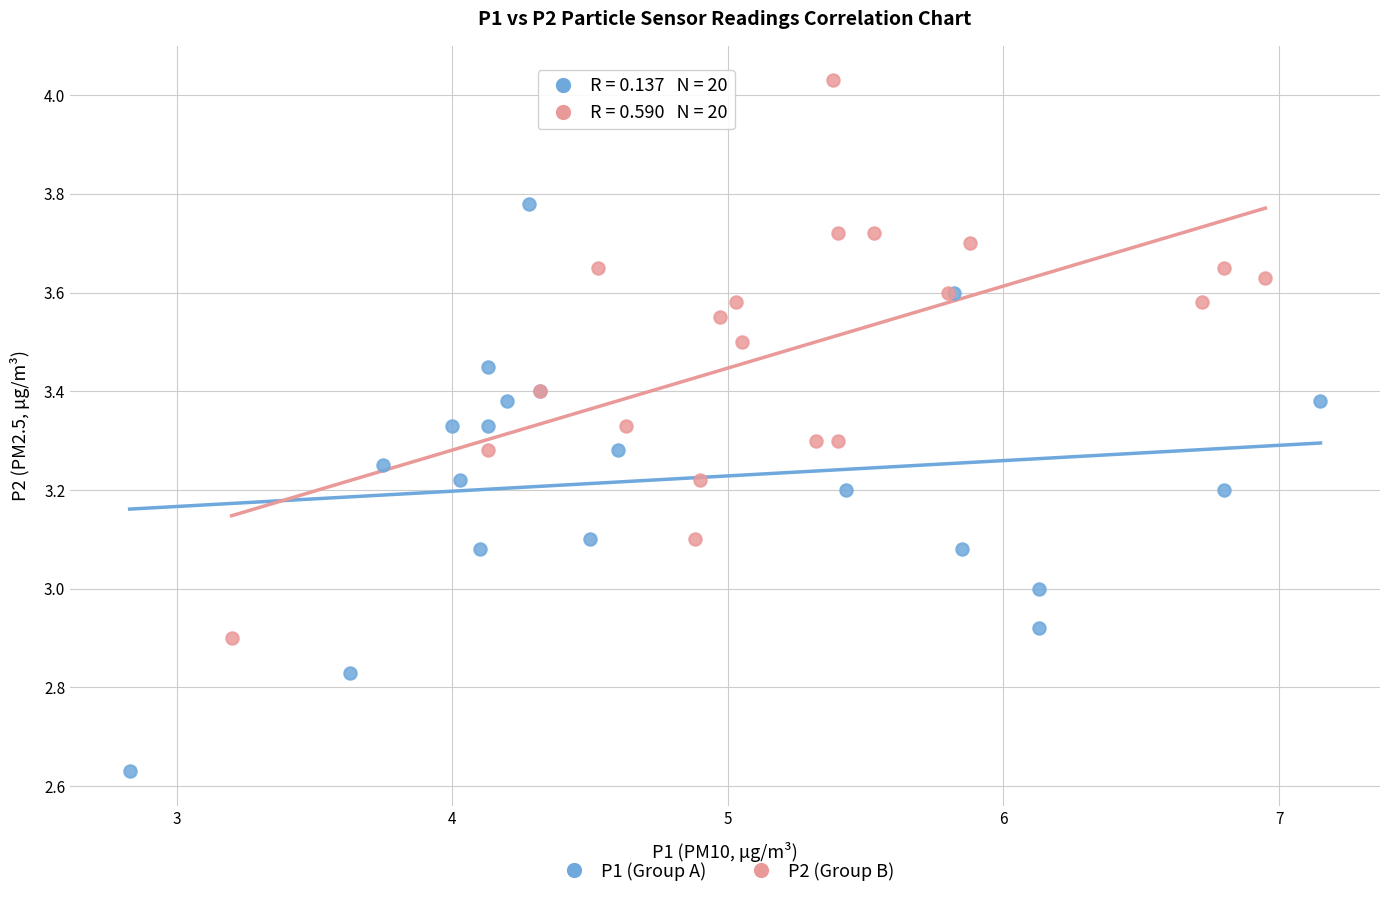

Which series reaches the minimum Y coordinate?

P1 (Group A)